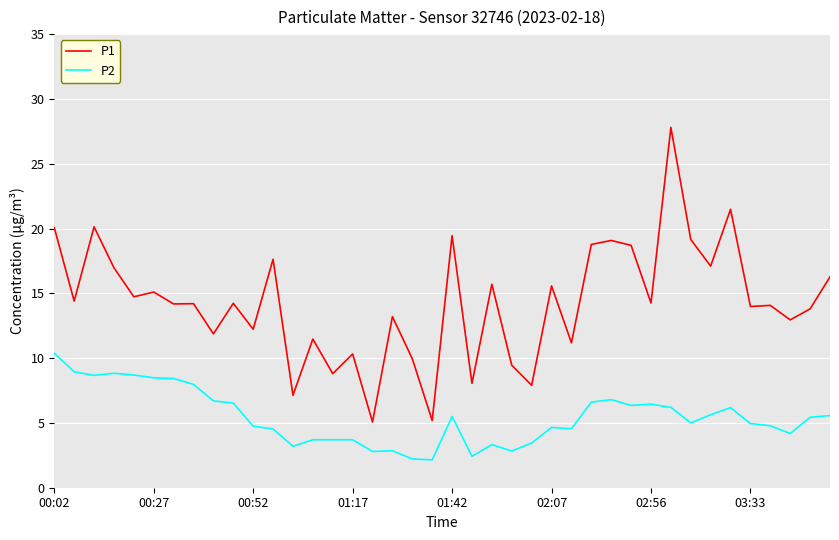

List the series in order of their overall mean, lowest first.

P2, P1